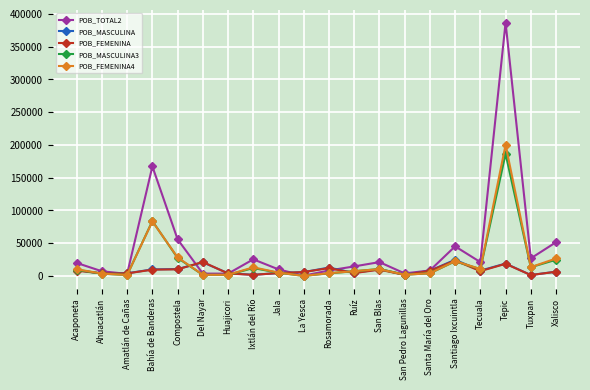

What is the difference between the maximum and minimum values in the POB_FEMENINA4 series?

199786